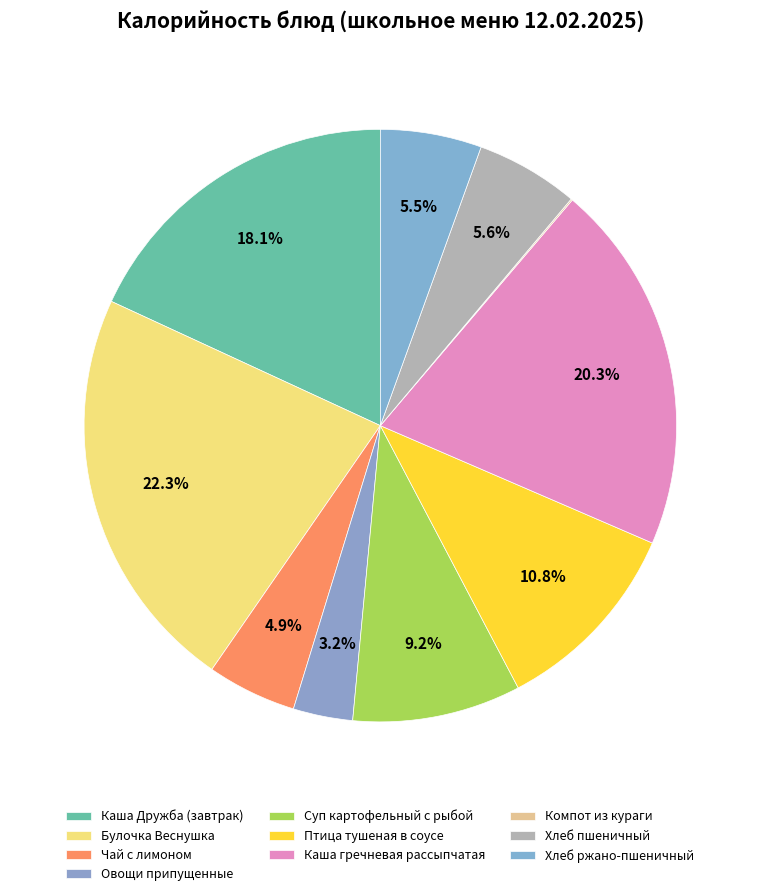

Which has a higher value, Овощи припущенные or Хлеб ржано-пшеничный?

Хлеб ржано-пшеничный